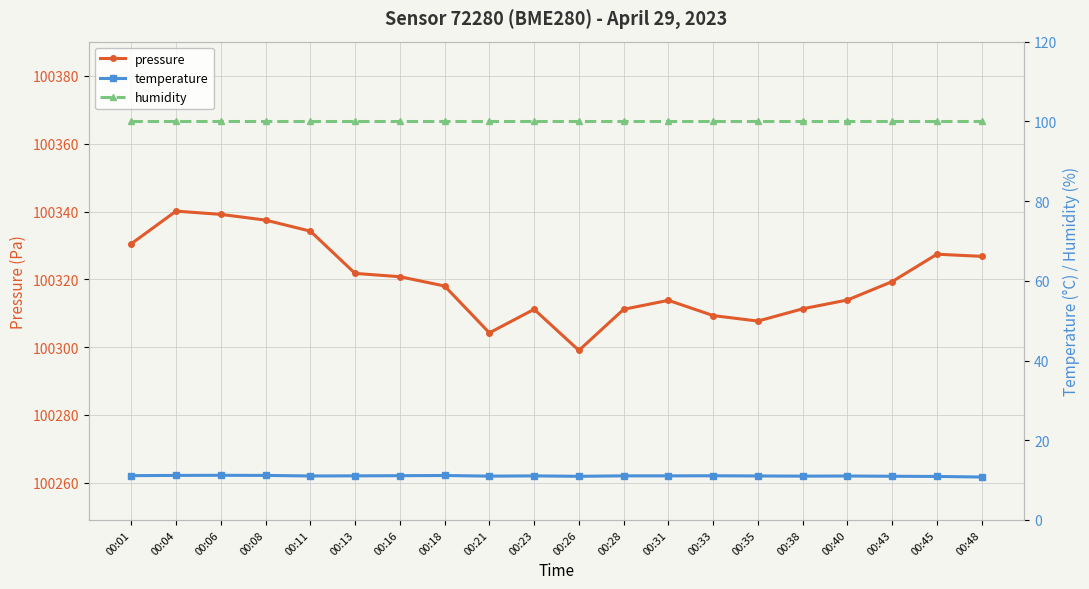

What is the value of the temperature point at the 18th from the left?

11.0